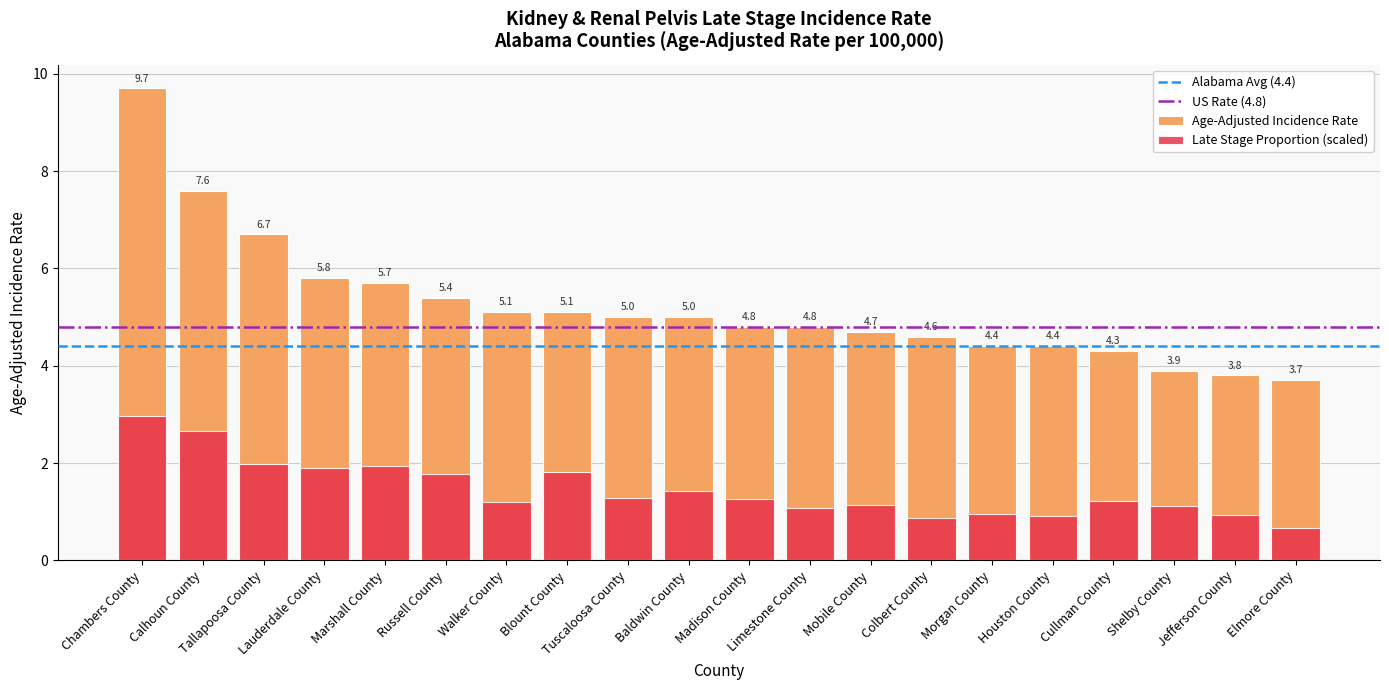

Count the number of values greater than 5.

8